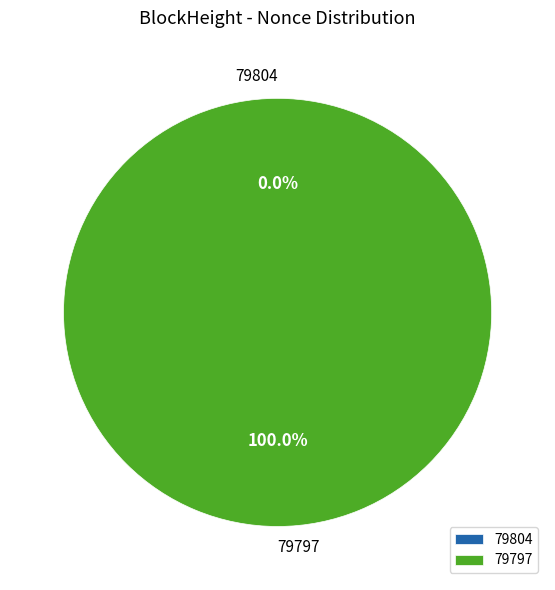

Does 79797 represent more than half of the total?

Yes